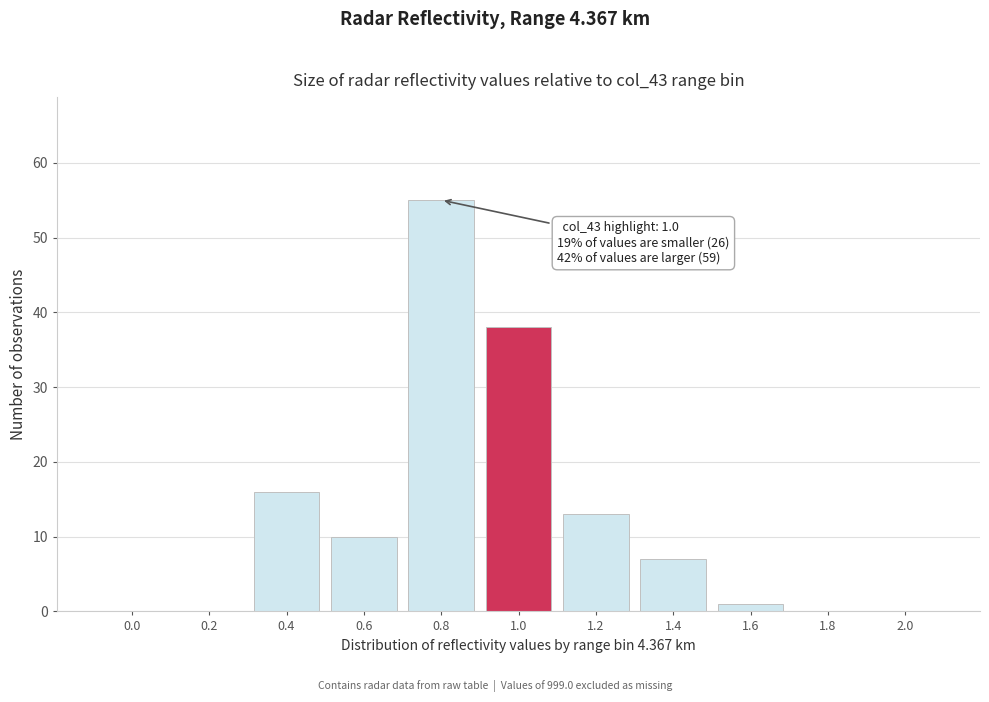

Which has a higher value, 2.0 or 1.0?

1.0